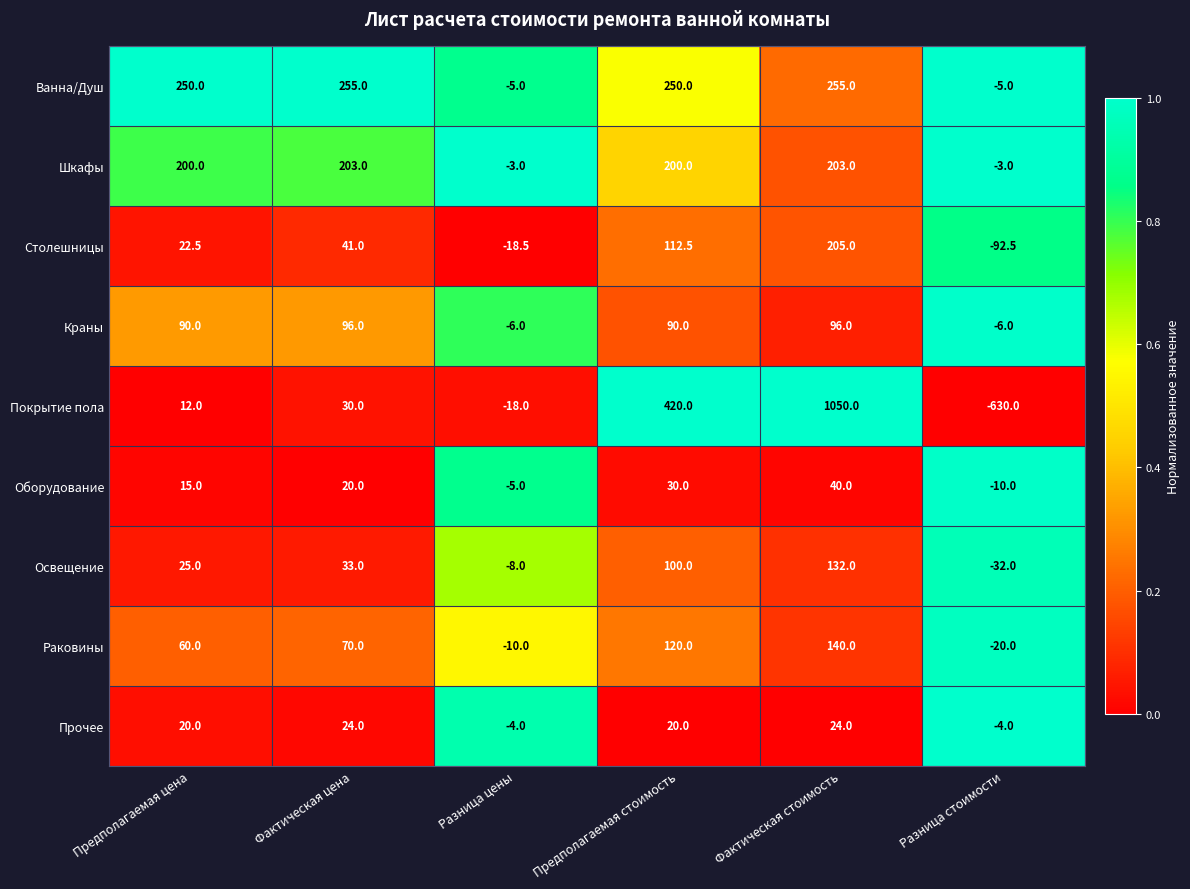

Which label corresponds to the largest value in the chart?

Фактическая стоимость